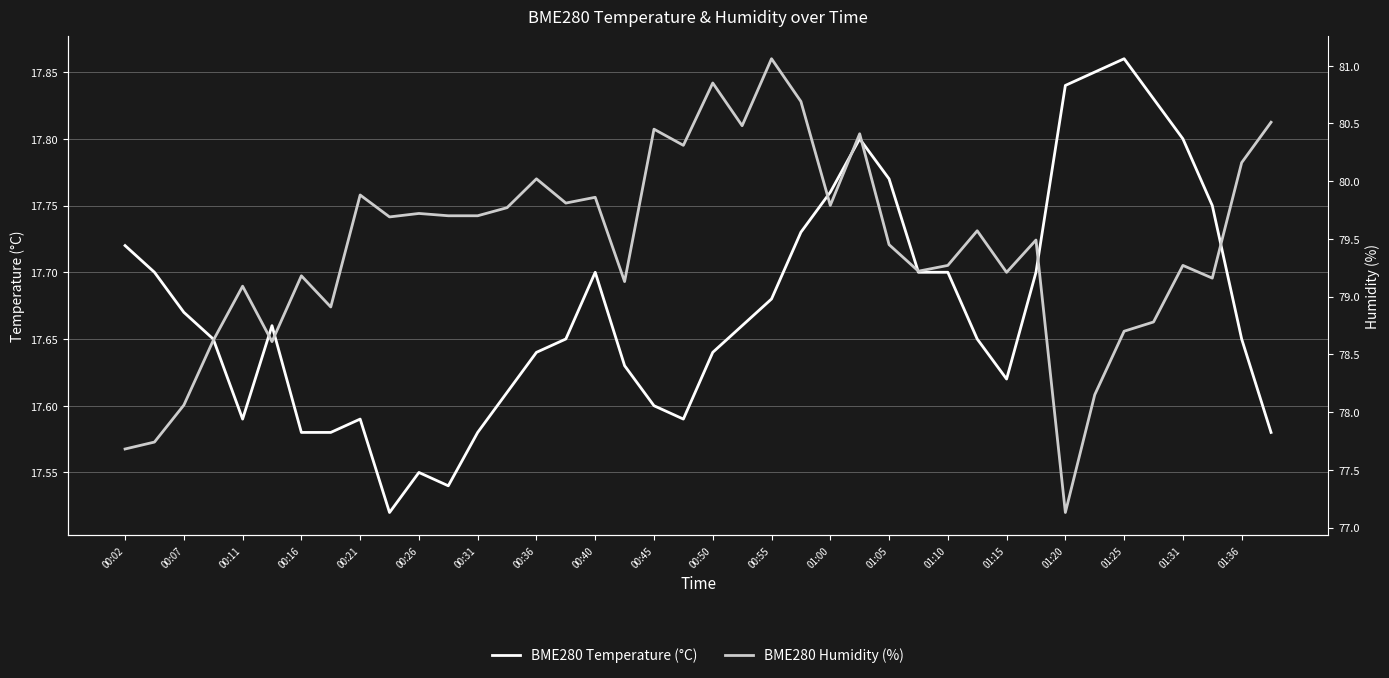

Is it true that BME280 Temperature (°C) equals 5.0 at 00:21?

False